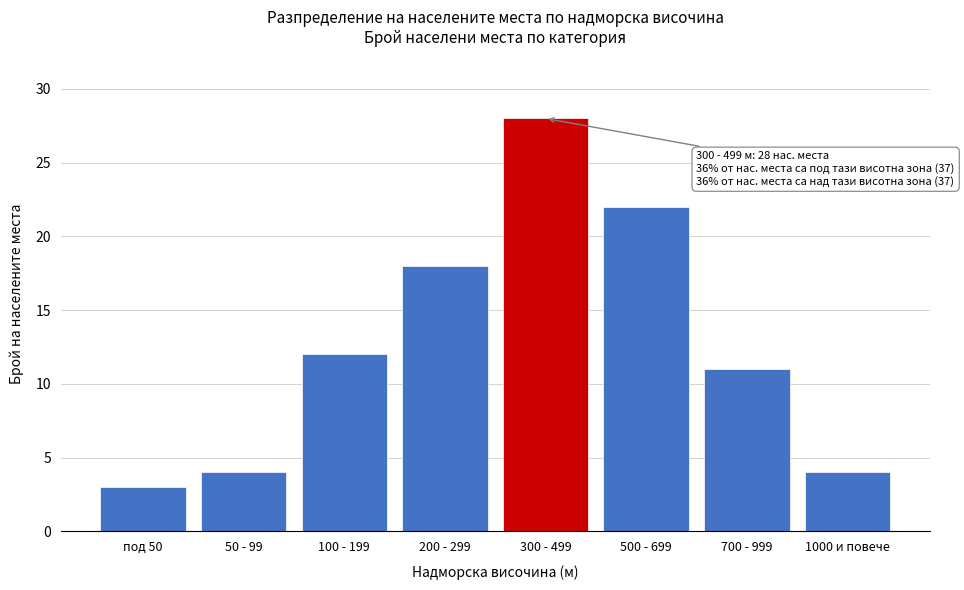

Reading right to left, what are all the values shown in this chart?

4	11	22	28	18	12	4	3